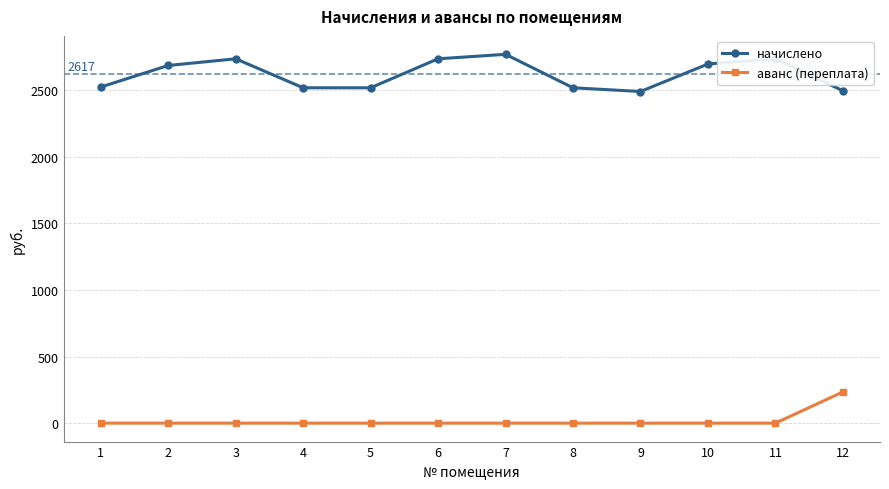

True or false: начислено has more than 2 interior local peaks.

True